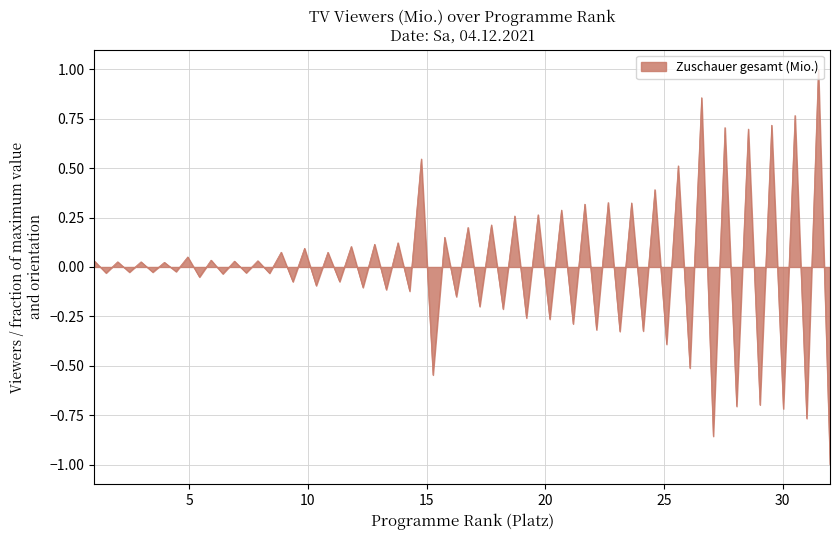

What is the smallest value displayed?

-1.0